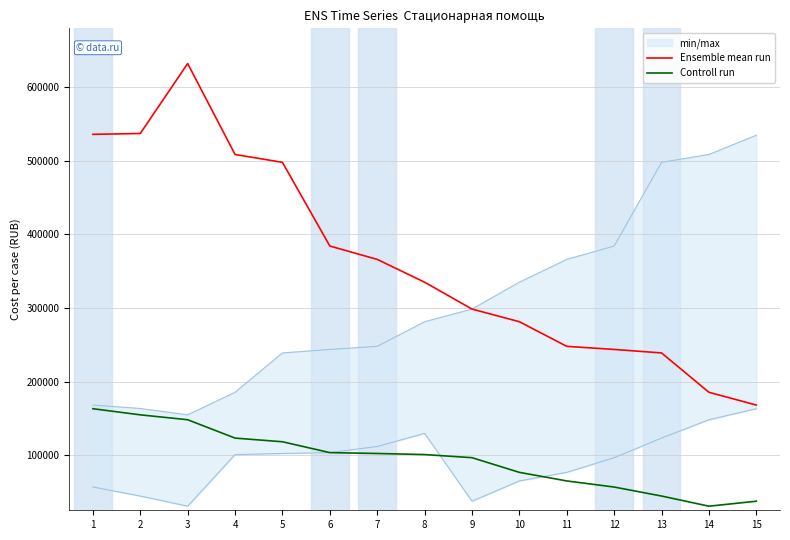

Reading right to left, list all the values displayed in this chart.

Ensemble mean run: 15=168018.2	14=185366.6	13=238837.8	12=243590.8	11=247785.7	10=281254.8	9=298466.4	8=334971.4	7=365980.3	6=384142.9	5=497875.7	4=508570.0	3=632147.7	2=537087.9	1=535899.7
Controll run: 15=37322.6	14=30554.9	13=44361.2	12=56583.2	11=64878.3	10=76523.1	9=96485.7	8=100718.1	7=102189.3	6=103377.5	5=118111.8	4=123102.4	3=148055.6	2=154709.8	1=163027.6